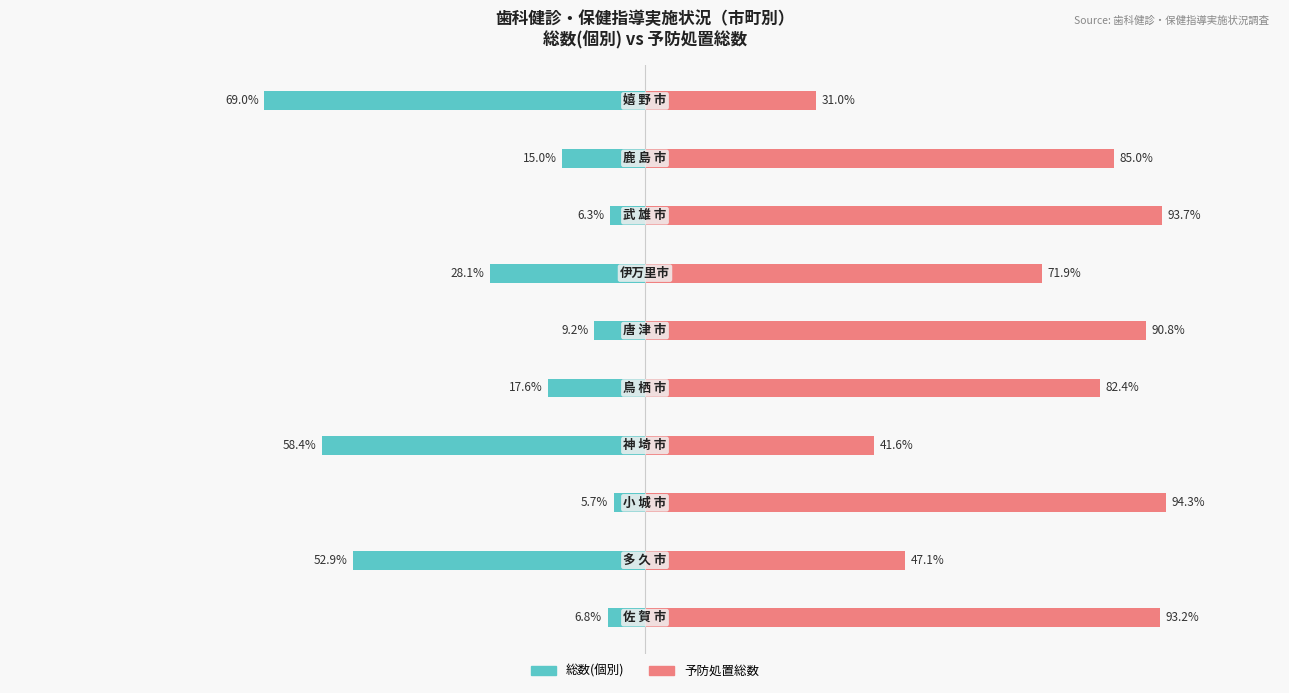

Is it true that 総数(個別) equals -99.4 at 9?

False